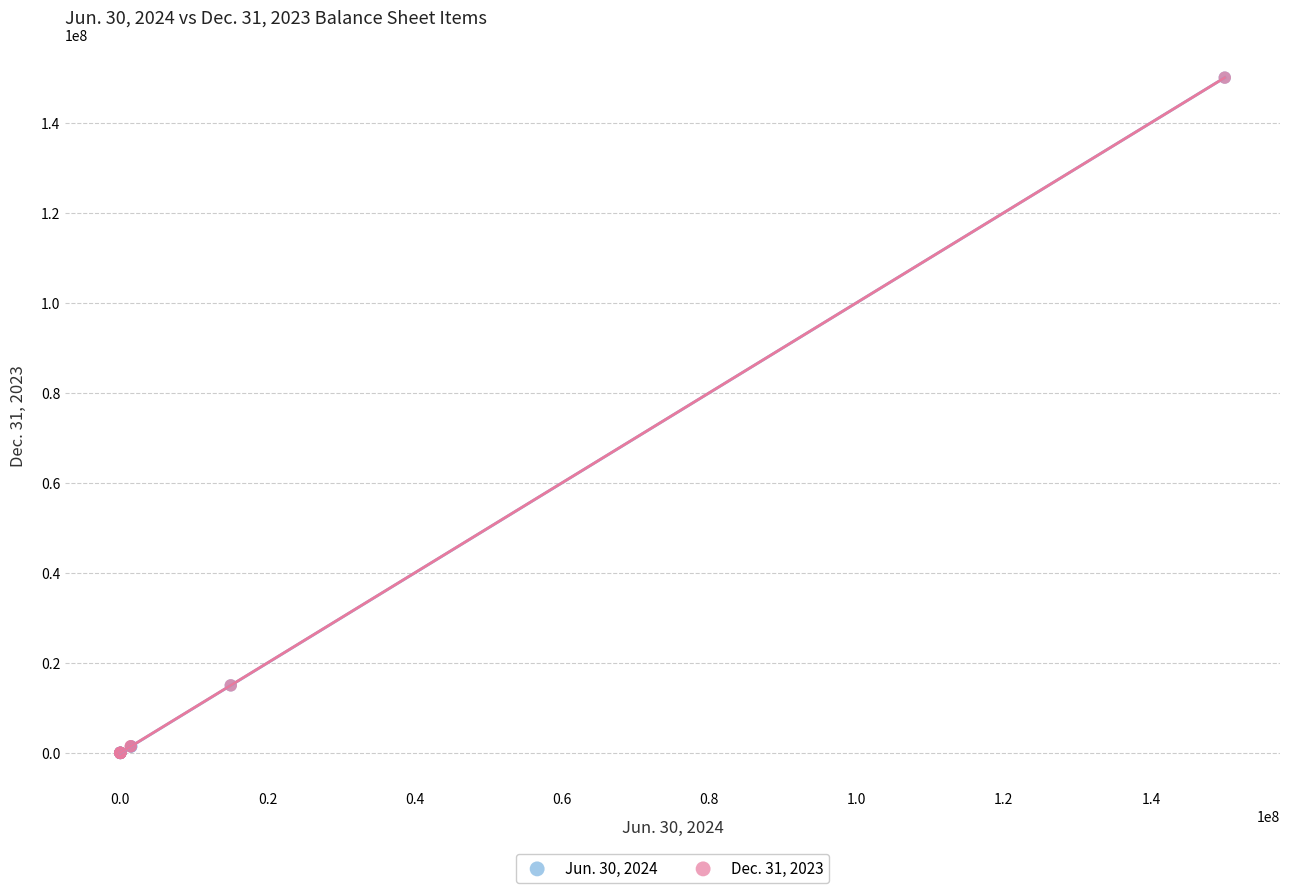

Which series has the largest Y range (max minus min)?

Jun. 30, 2024